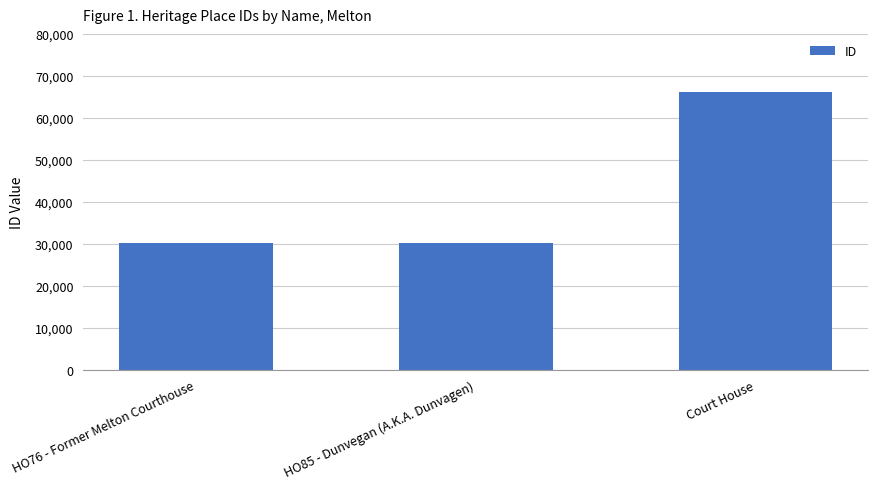

What is the sum of the values at Court House and HO85 - Dunvegan (A.K.A. Dunvagen)?

96218